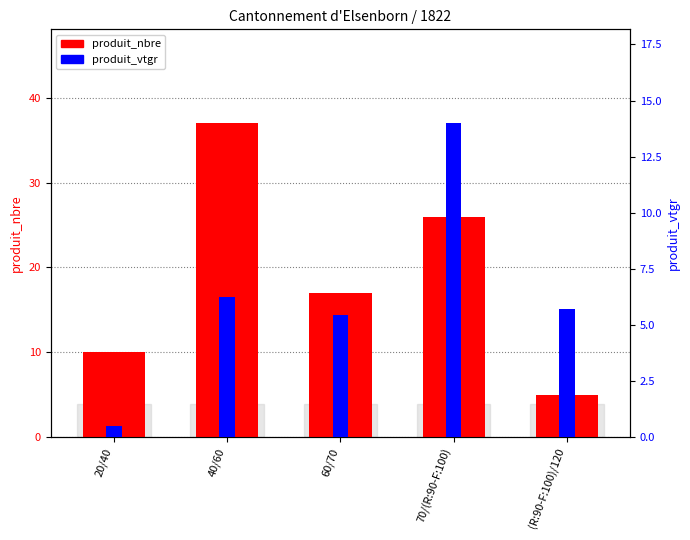

Reading right to left, extract all data points from this chart.

produit_nbre: (R:90-F:100)/120=5.0	70/(R:90-F:100)=26.0	60/70=17.0	40/60=37.0	20/40=10.0
produit_vtgr: (R:90-F:100)/120=5.7	70/(R:90-F:100)=14.0	60/70=5.4	40/60=6.2	20/40=0.5